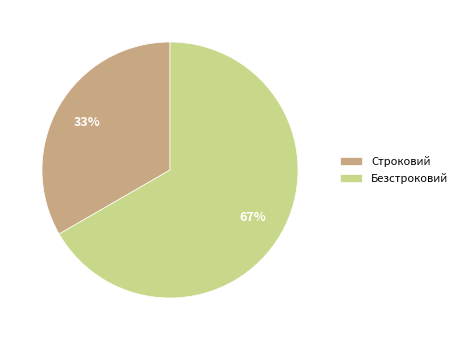

Is the sum of Строковий and Безстроковий greater than half?

Yes